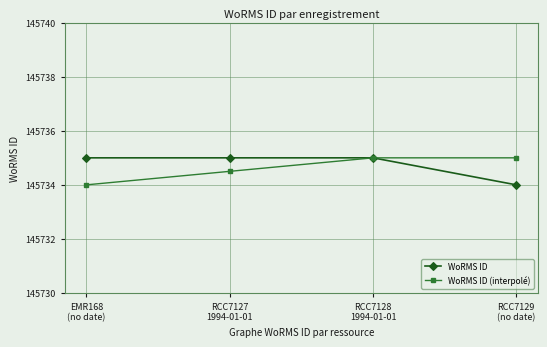

What is the value of the WoRMS ID (interpolé) point at the 1st from the left?

145734.0